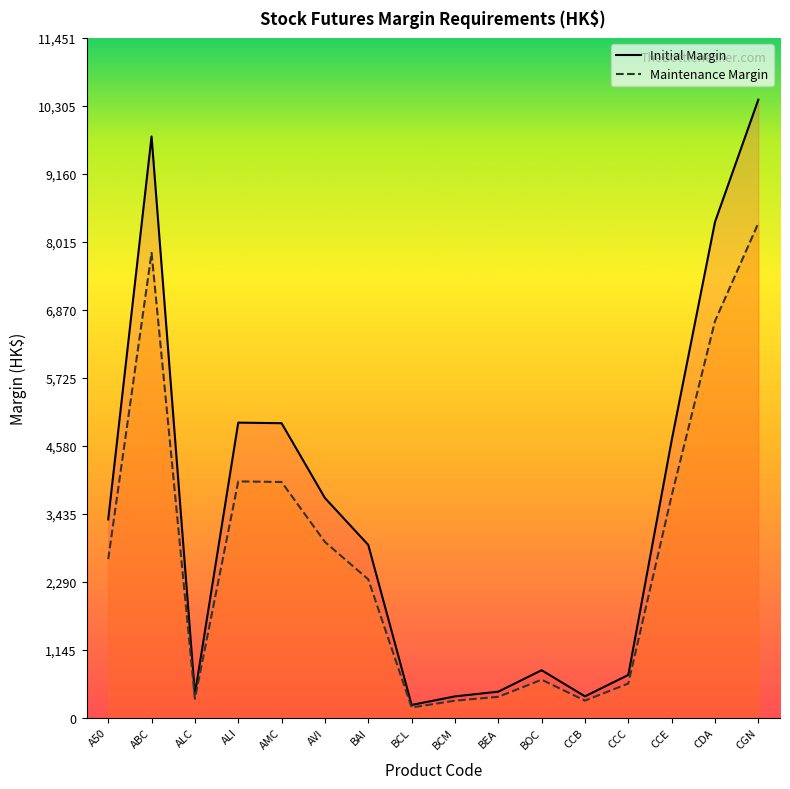

Where is the first local maximum for Initial Margin (line)?

ABC